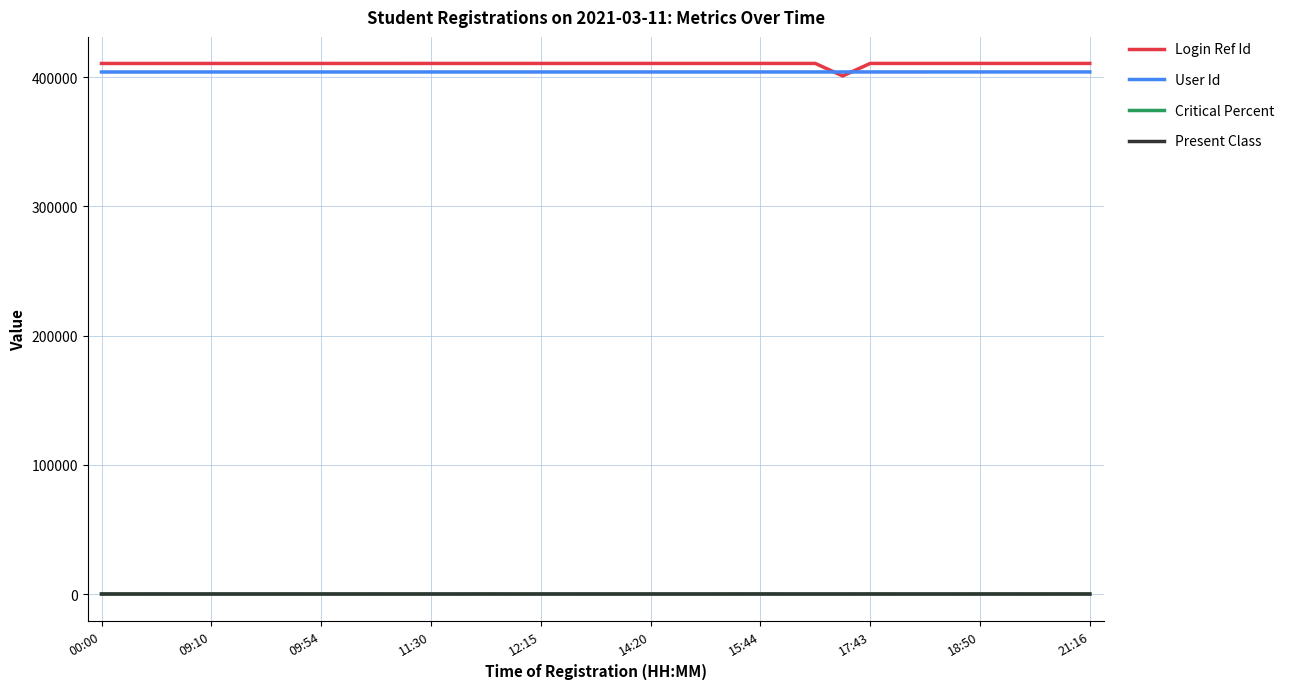

True or false: Login Ref Id and Present Class cross at least once.

False